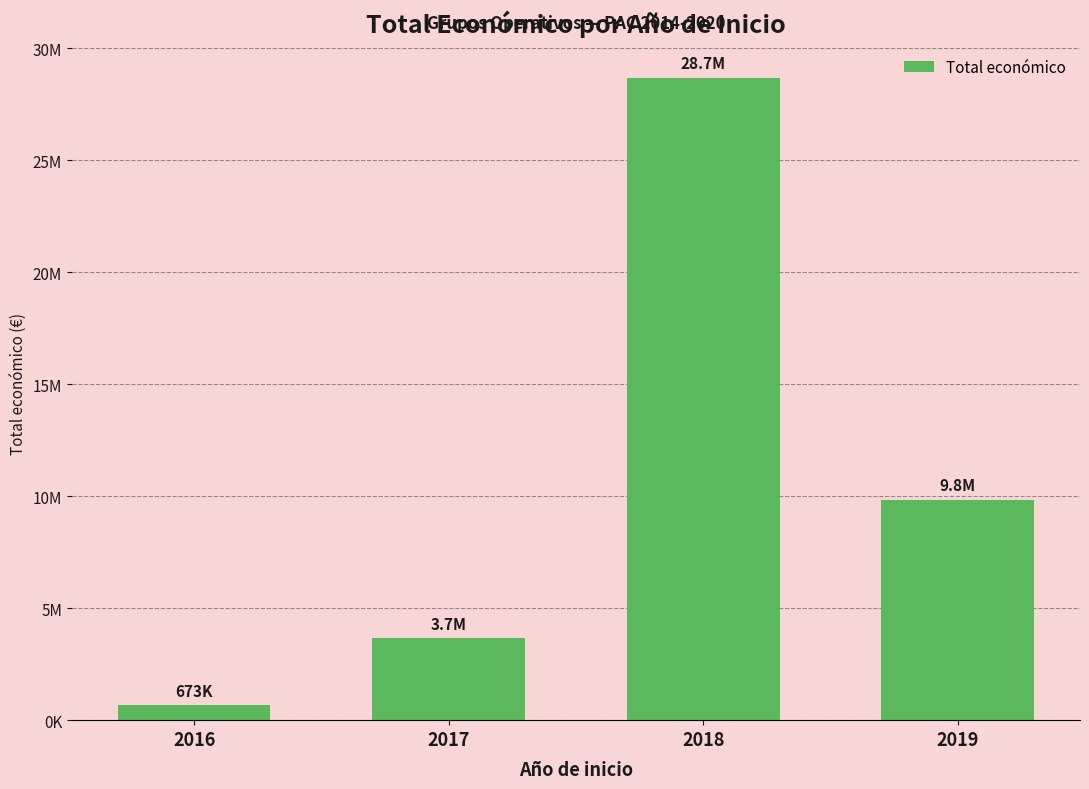

Rank the categories by value from highest to lowest.

2018, 2019, 2017, 2016